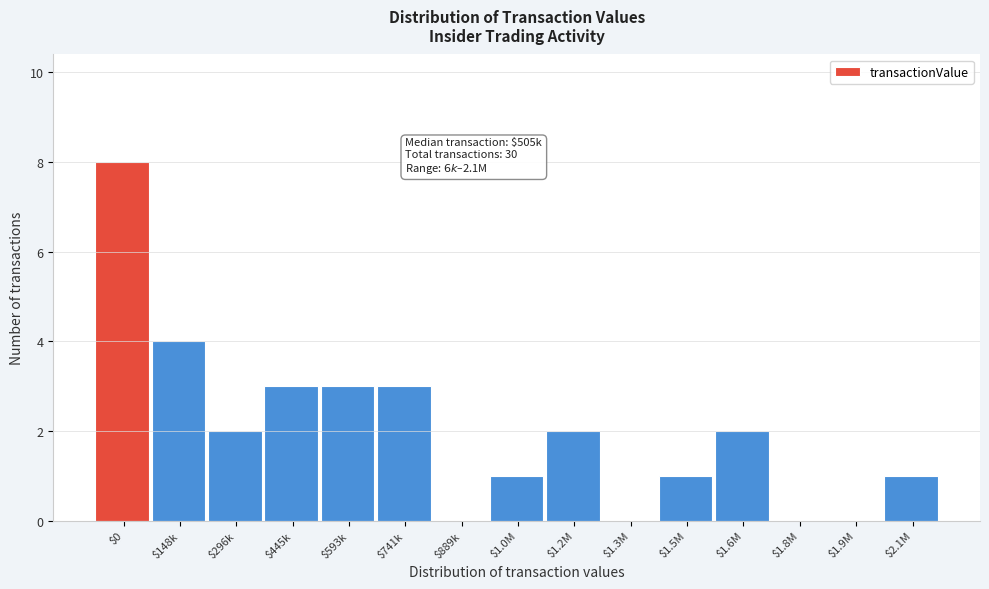

True or false: the data shows 0 at $1.3M.

True